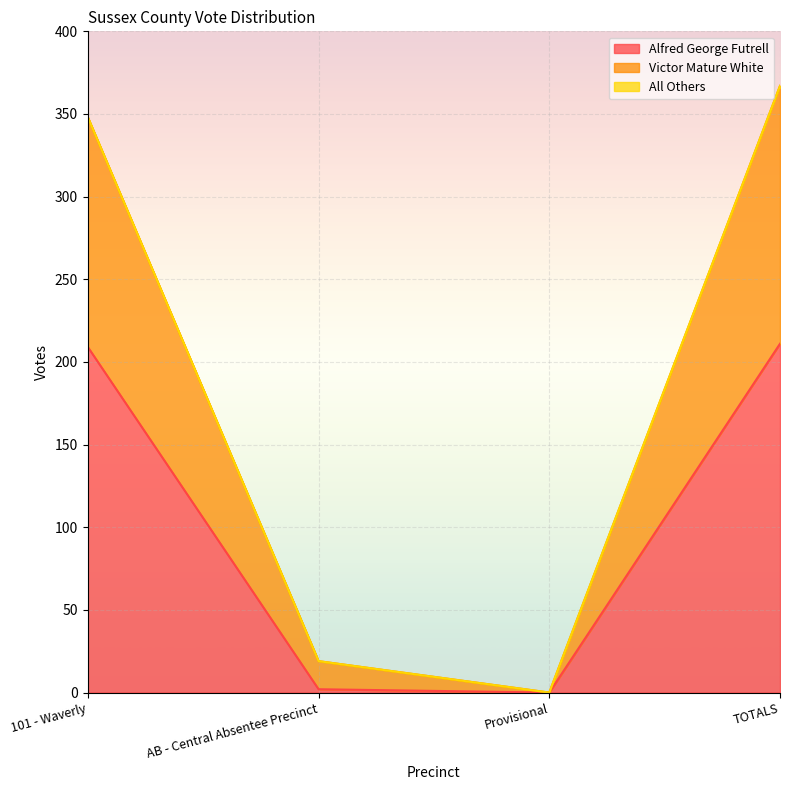

What is the label of the 3rd point from the right?

AB - Central Absentee Precinct